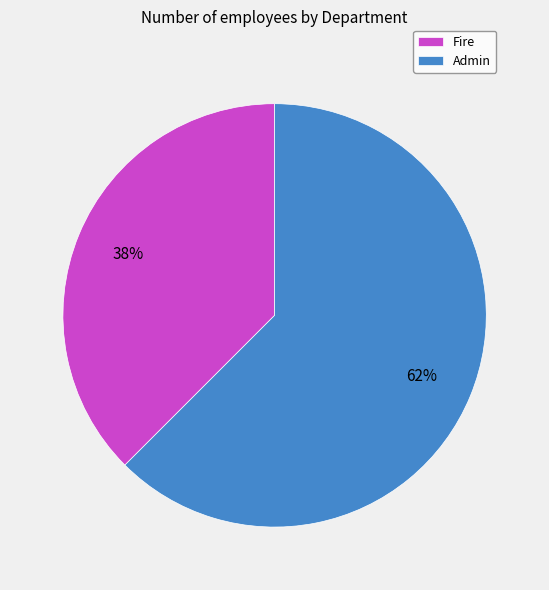

To the nearest percent, what is the combined percentage of Fire and Admin?

100%